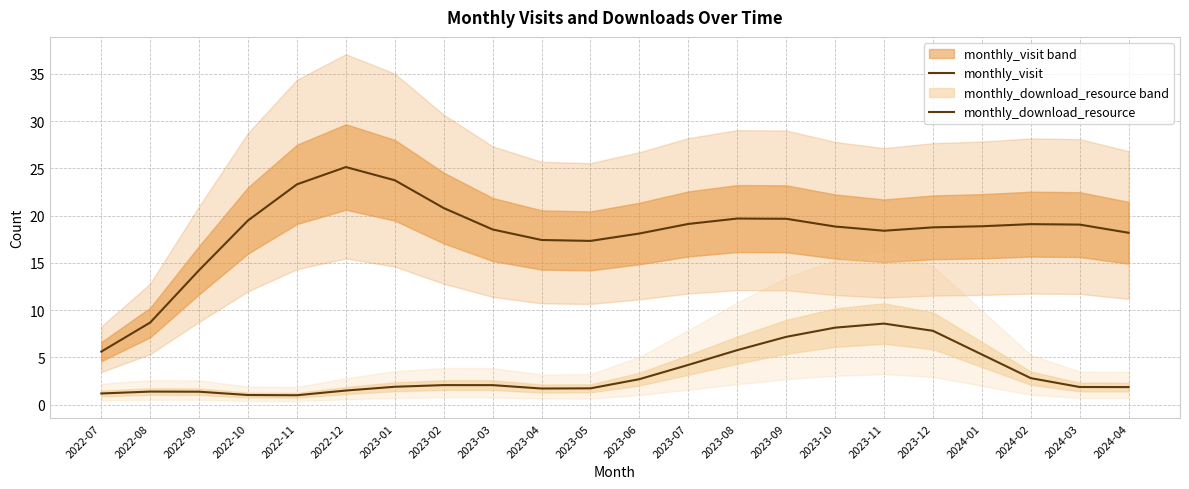

What is the label of the 16th point from the right?

2023-01